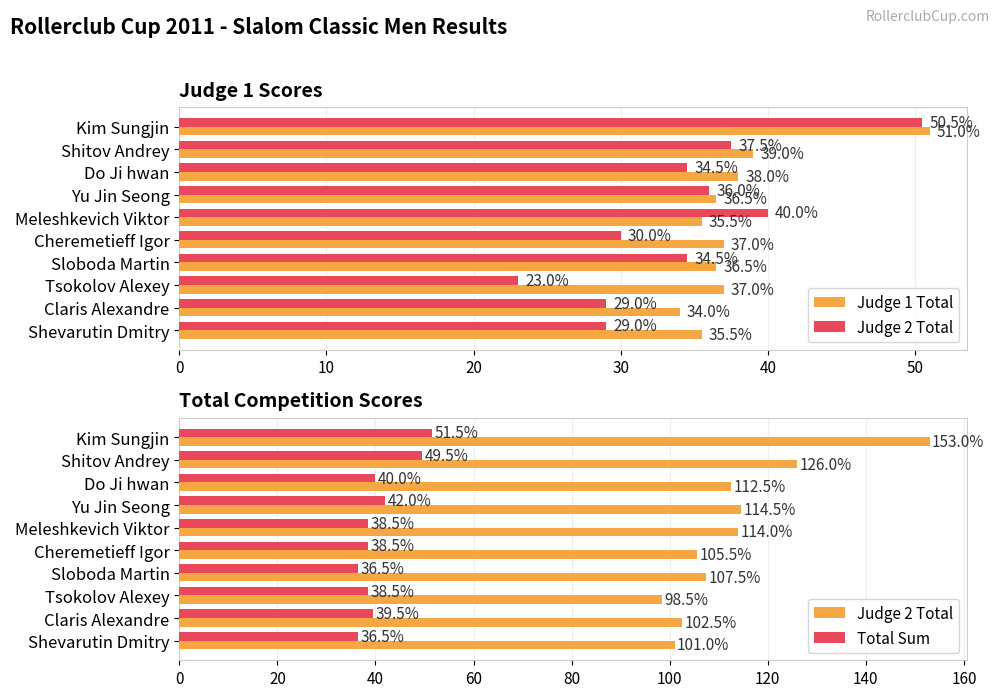

Between Yu Jin Seong and Cheremetieff Igor, which series saw the biggest shift?

Judge 2 Total